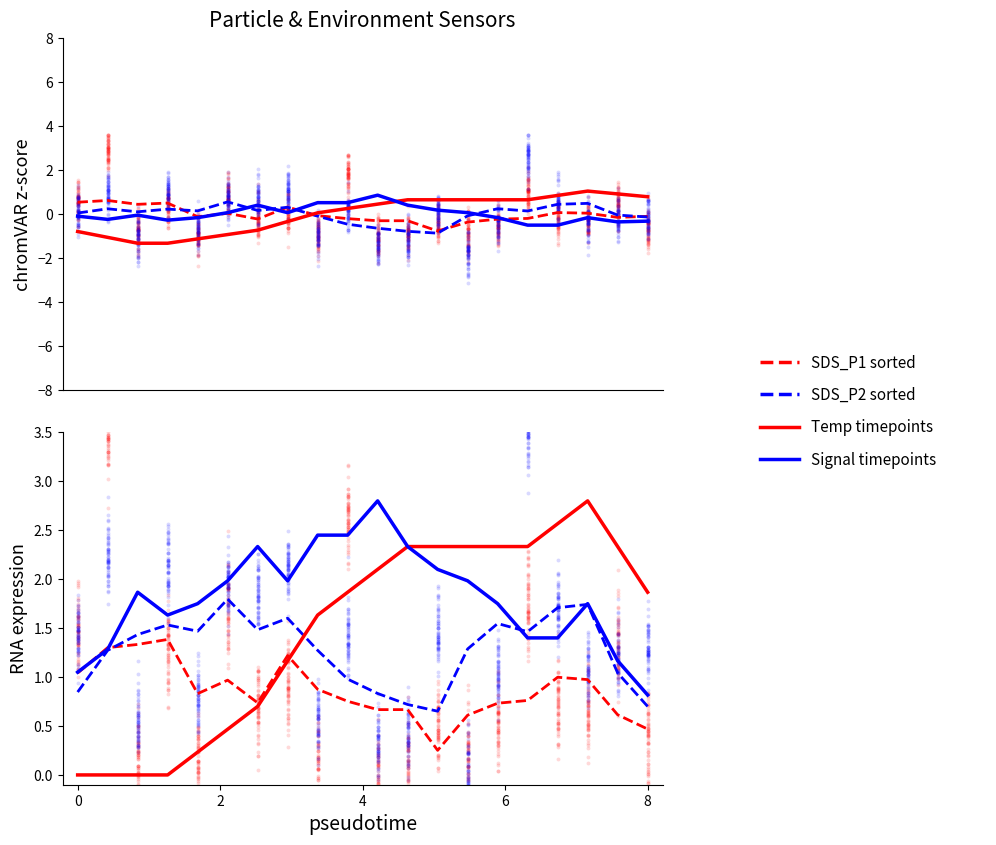

Which series reaches the minimum Y coordinate?

Temp timepoints